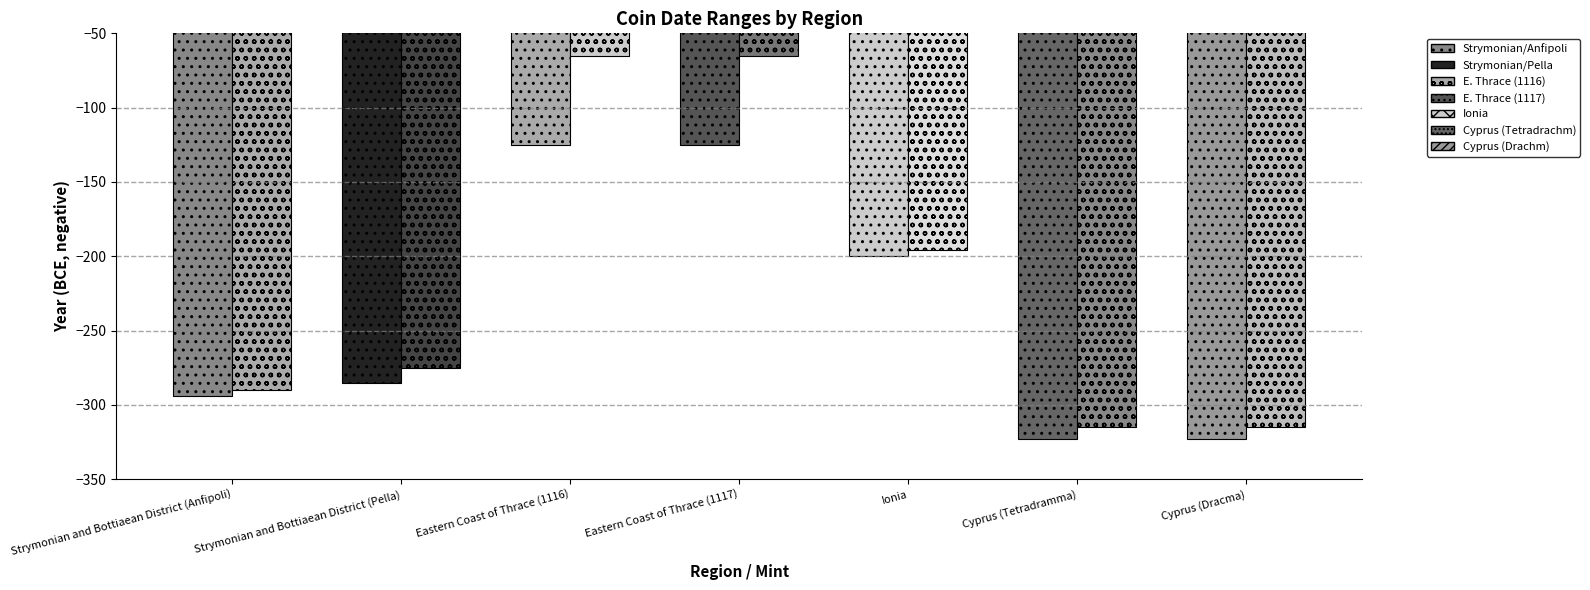

Count the number of categories in the chart.

7